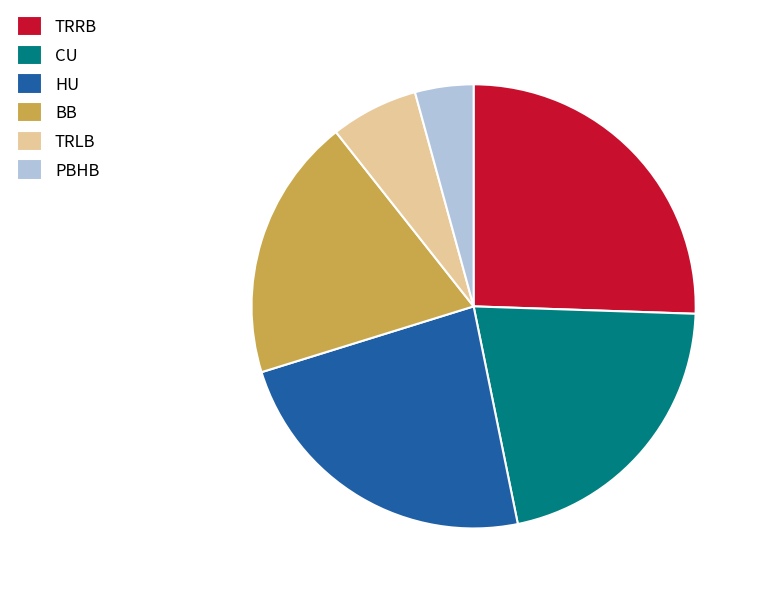

How many slices are in this pie chart?

6